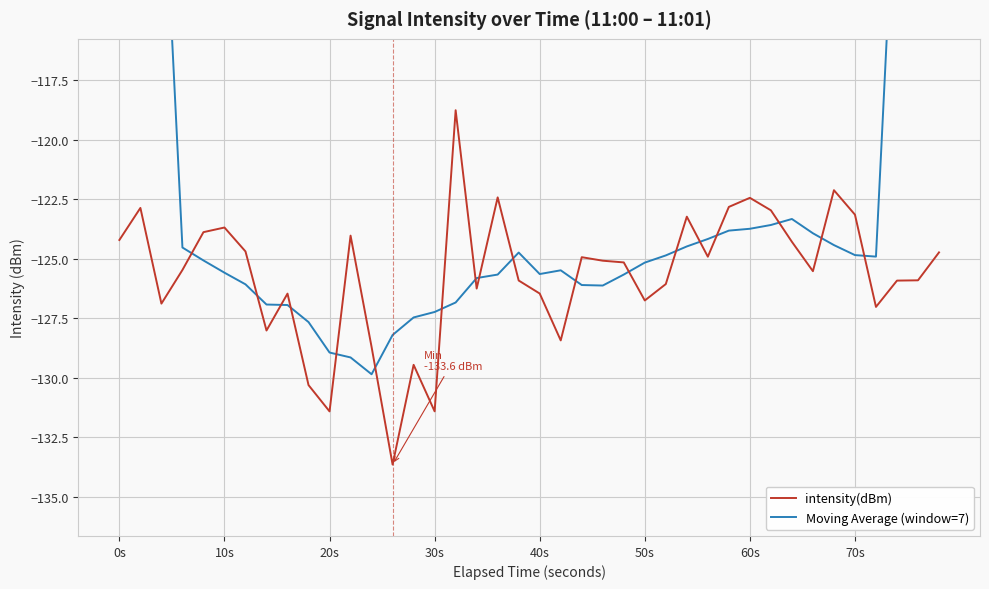

Is it true that intensity(dBm) equals -34.3 at 10s?

False